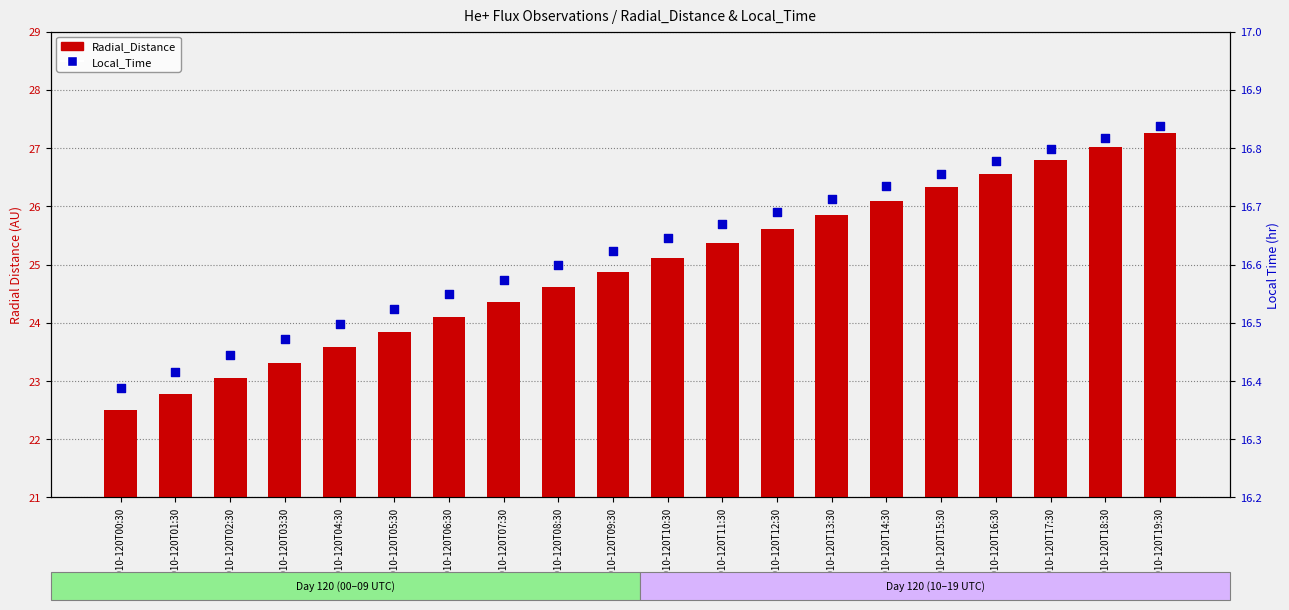

Is the value of Local_Time at 2010-120T08:30 greater than the value of Radial_Distance at 2010-120T09:30?

No